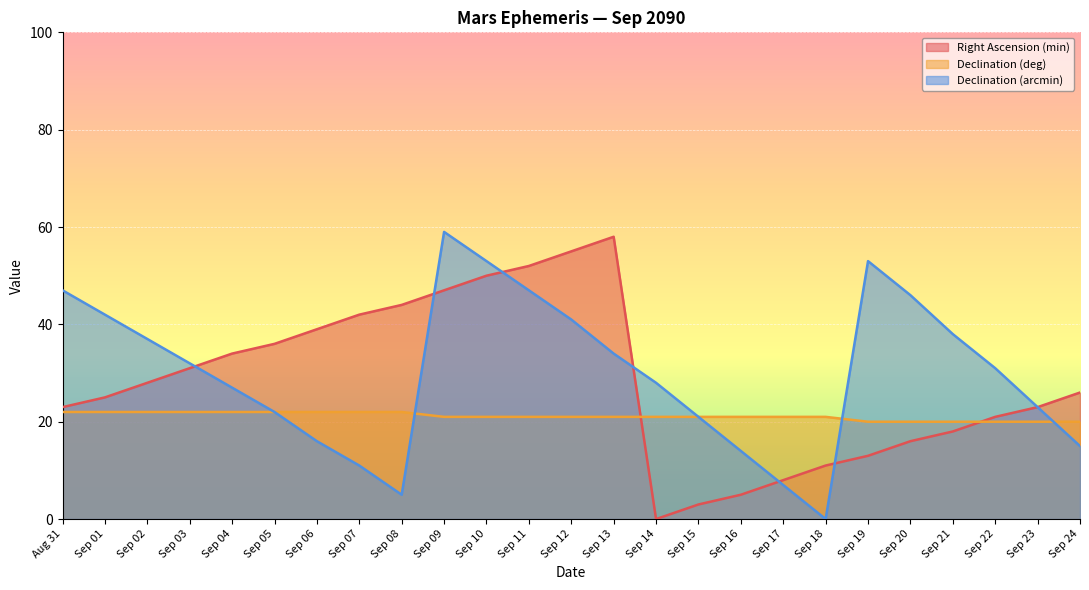

The value of Declination (arcmin) at Sep 04 is 27. True or false?

True